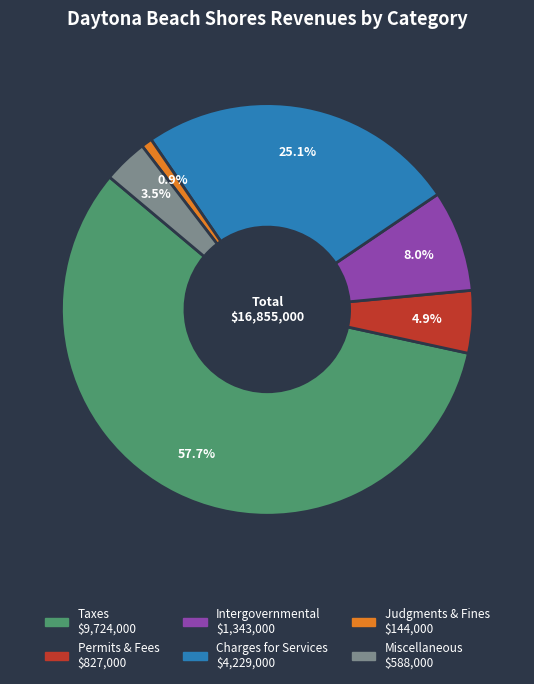

Count the number of slices in the pie.

6